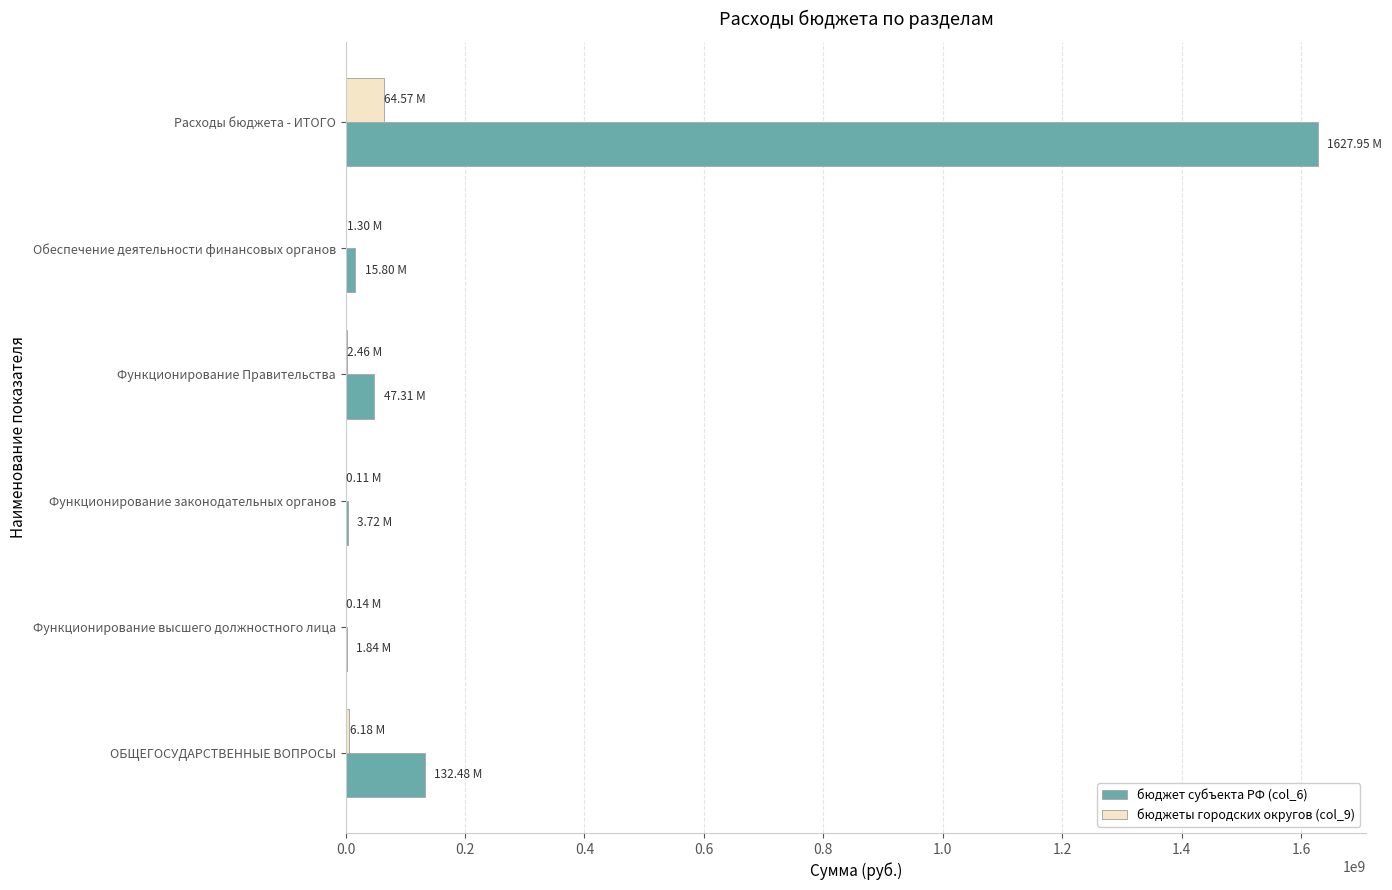

What are all the series names shown in the legend?

бюджет субъекта РФ (col_6), бюджеты городских округов (col_9)